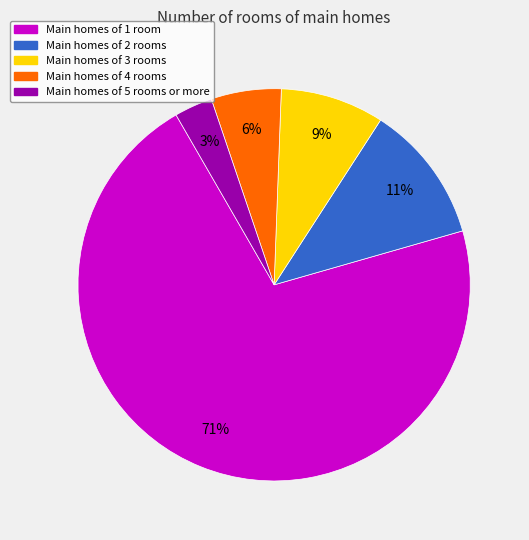

Rank the categories by value from lowest to highest.

Main homes of 5 rooms or more, Main homes of 4 rooms, Main homes of 3 rooms, Main homes of 2 rooms, Main homes of 1 room